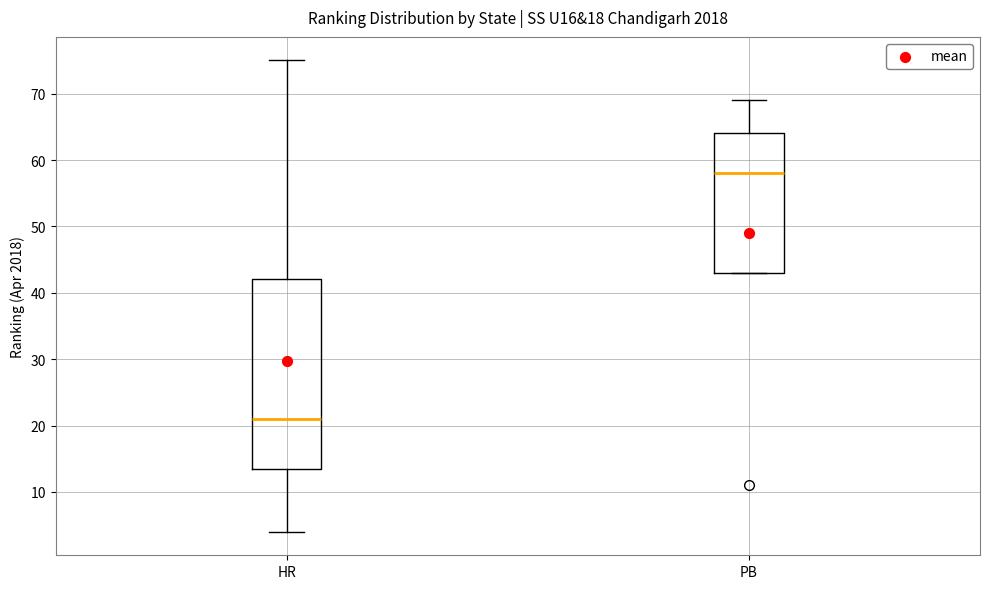

Reading left to right, read every box against the y-axis: the position of its median line, the range the box covers, and the ends of its whiskers. The values are not printed on the chart, so give them approximately, as read against the axis.

HR: median 21, box 14 to 42, whiskers 4 to 75
PB: median 58, box 43 to 64, whiskers 43 to 69